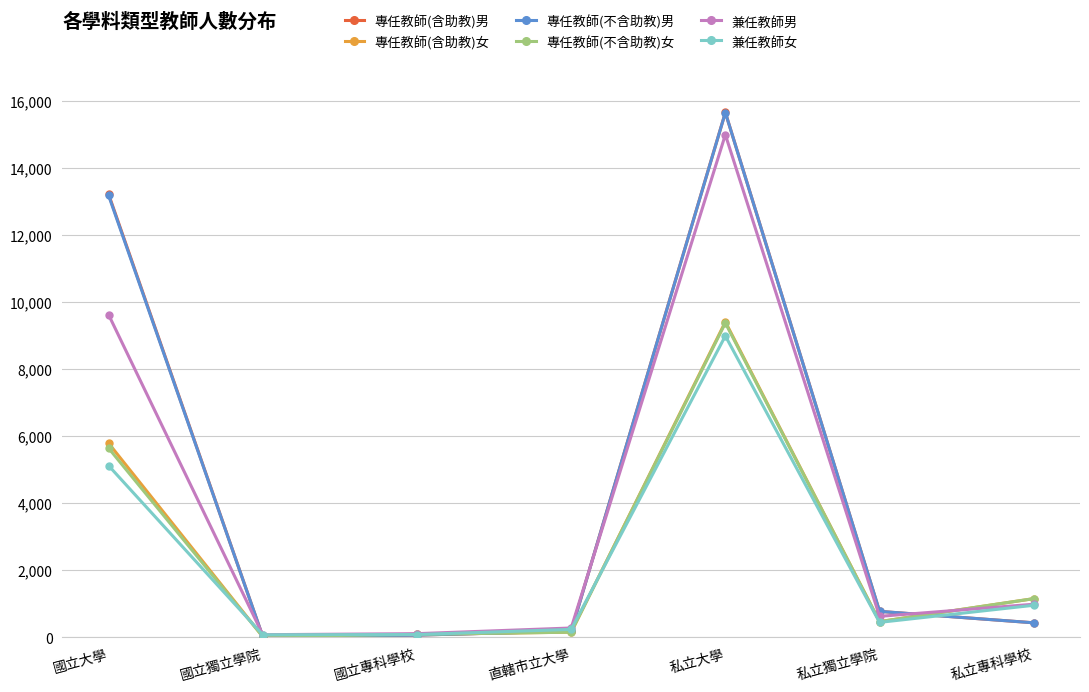

Where is 專任教師(不含助教)男 nearest to the value 7837?

國立大學